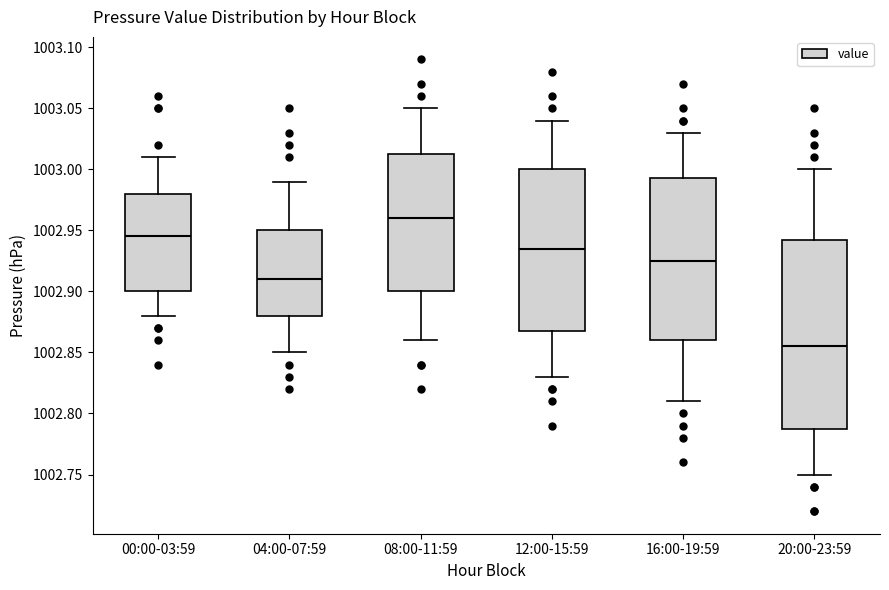

Where is the lower edge of the box for 20:00-23:59 on the y-axis? The values are not printed on the chart, so give them approximately, as read against the axis.

1002.790